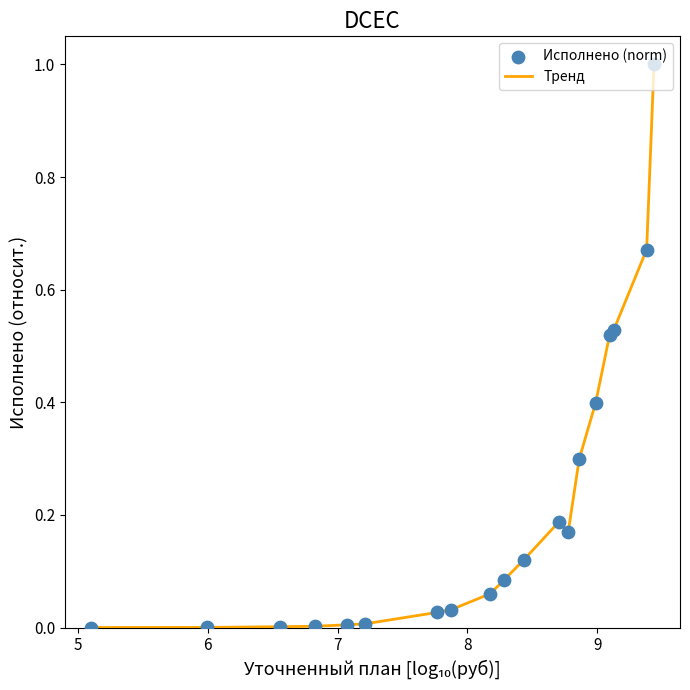

What is the greatest value displayed?

1.0